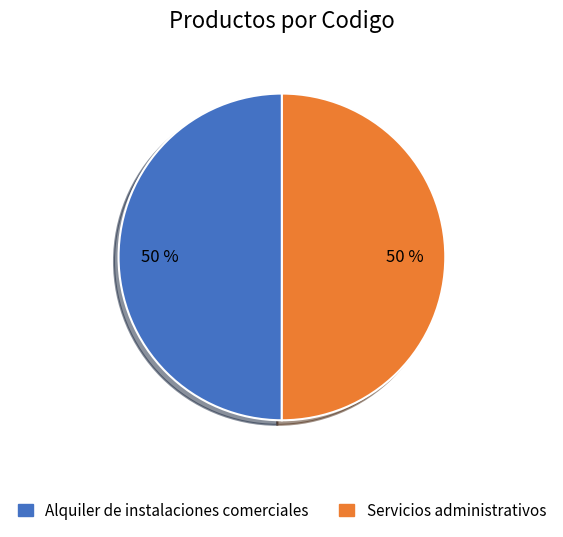

Approximately how many times larger is the value at Alquiler de instalaciones comerciales compared to Servicios administrativos?

1.0